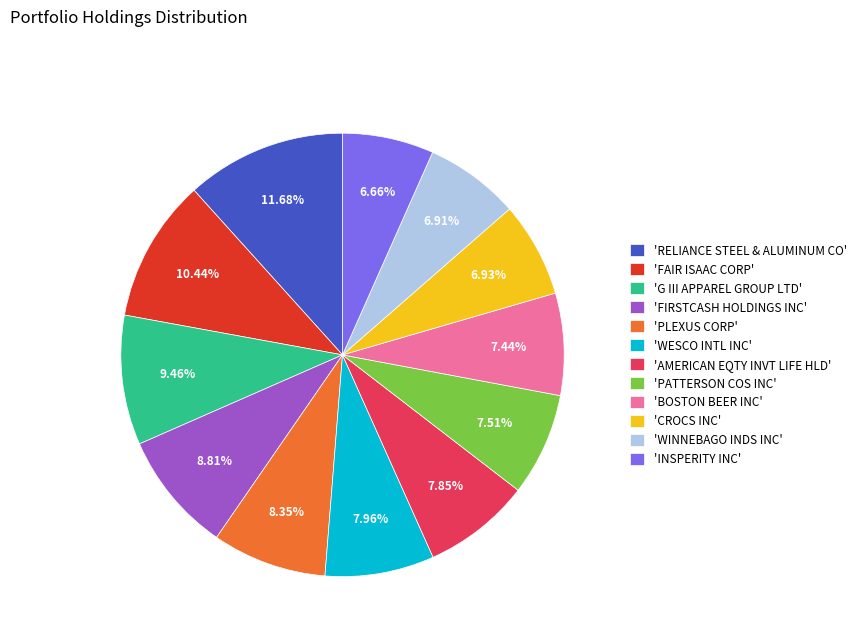

Count the number of slices in the pie.

12